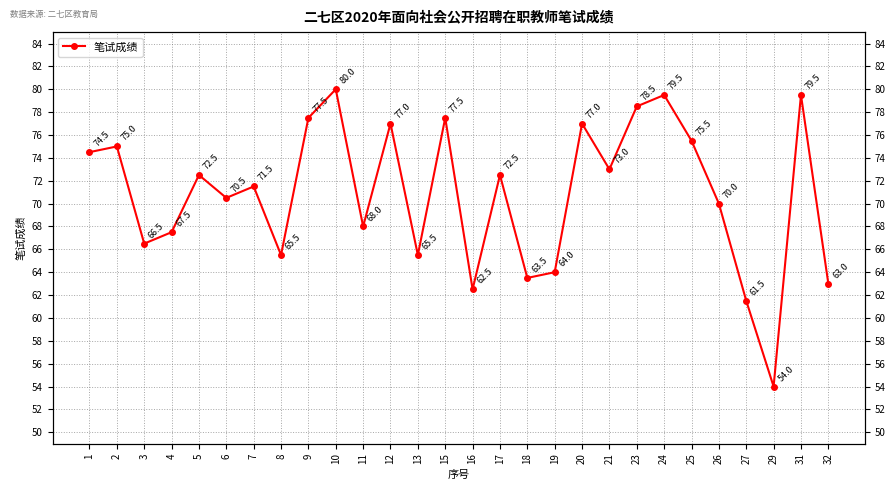

What is the smallest value displayed?

54.0